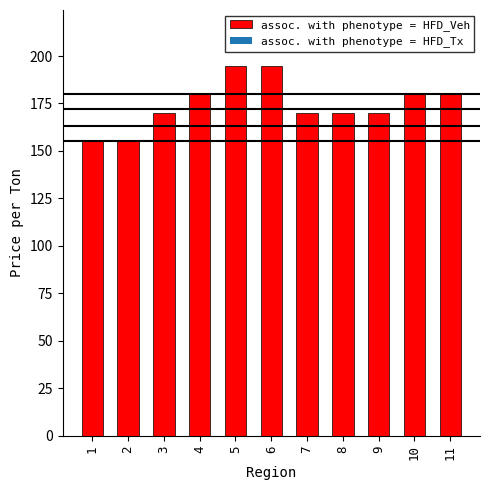

What is the smallest value displayed?

155